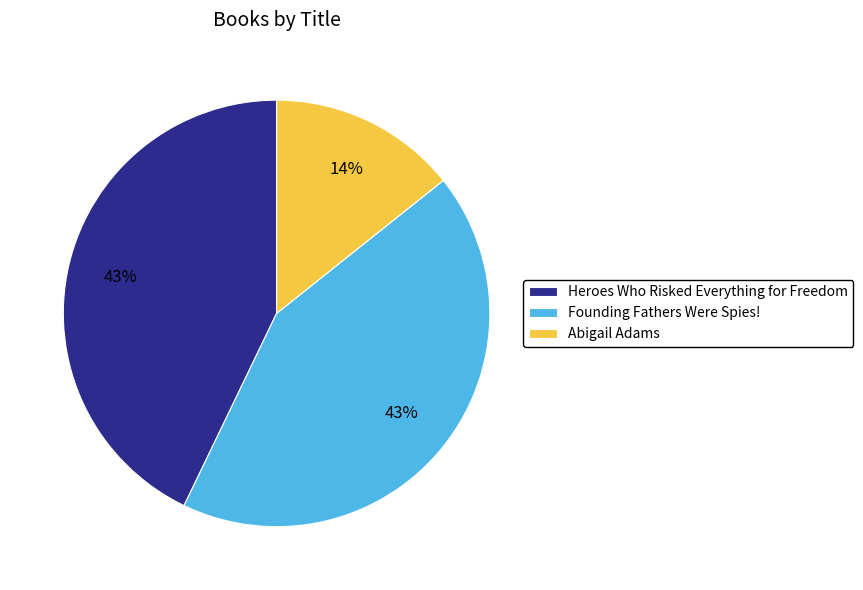

Does any single category account for the majority?

No